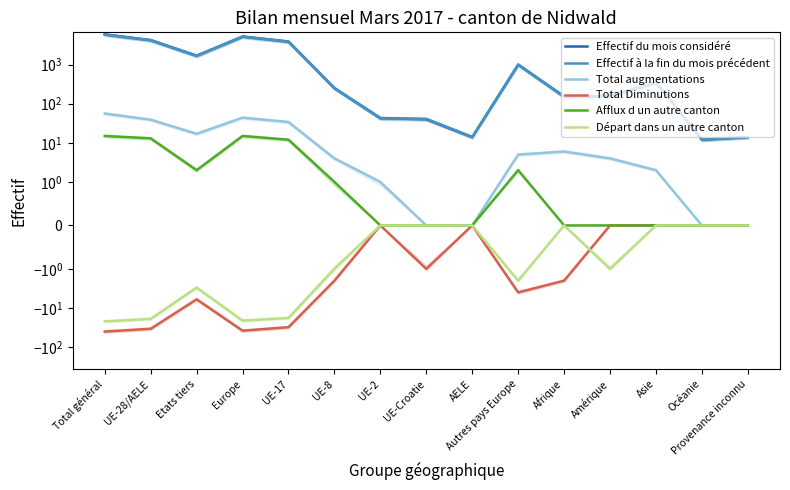

True or false: Total Diminutions and Effectif à la fin du mois précédent cross at least once.

False